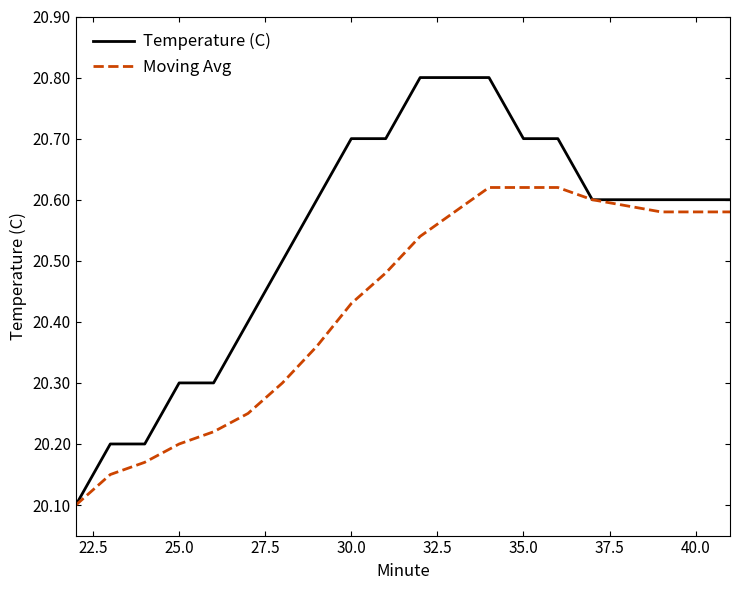

What is the sum of all Moving Avg values?

408.6